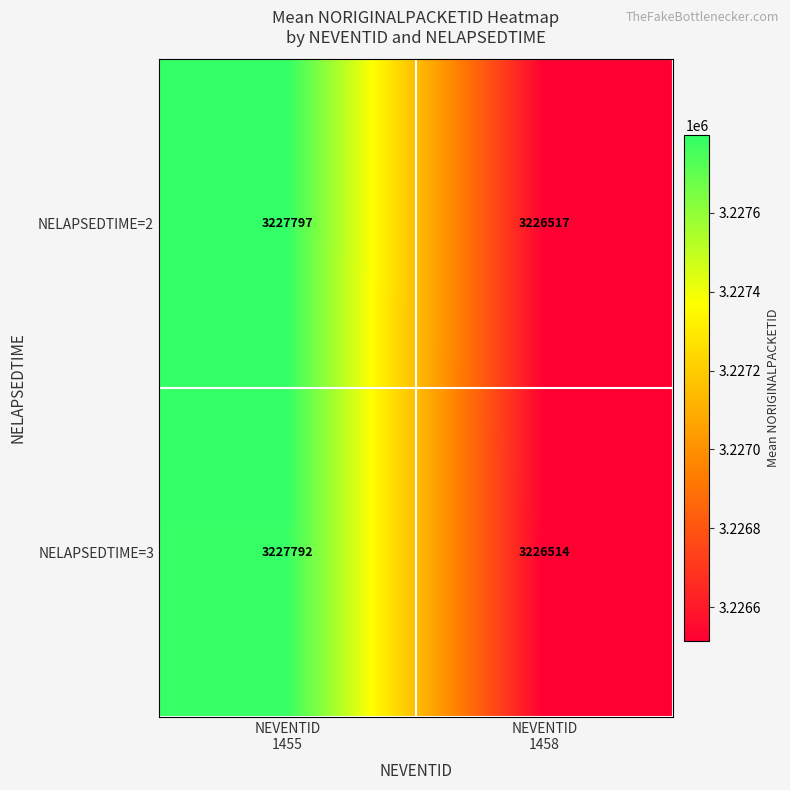

List the series in order of their peak value, lowest first.

NELAPSEDTIME=3, NELAPSEDTIME=2